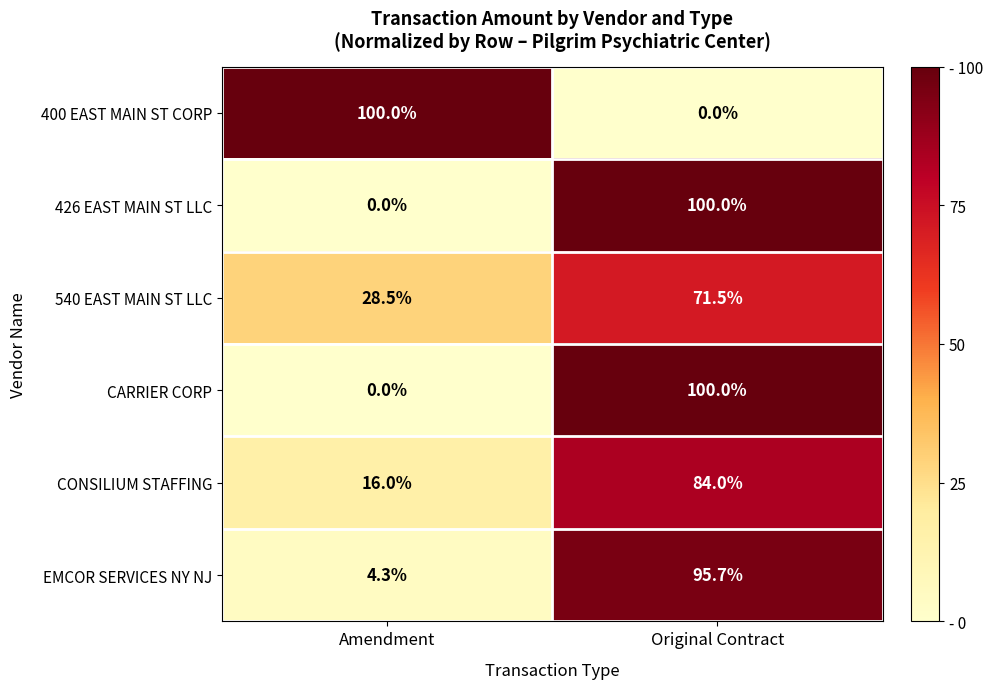

What is the spread (max minus min) of values at Amendment?

100.0